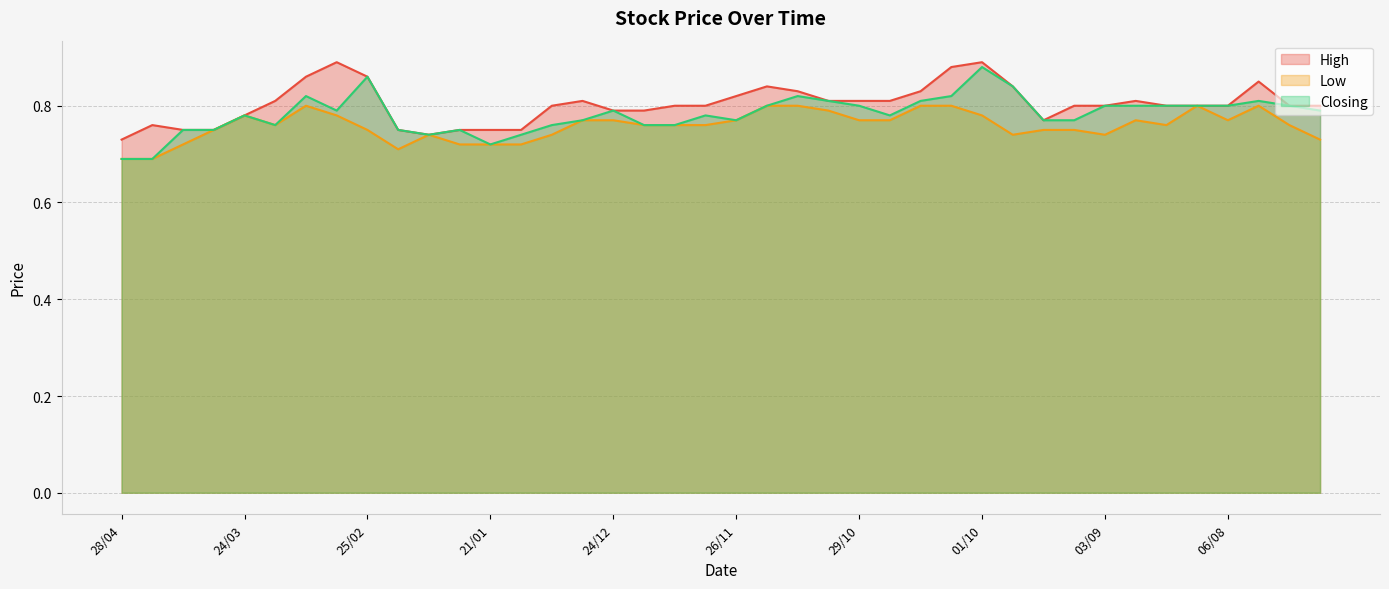

Reading left to right, list all the values displayed in this chart.

High: 0.7	0.8	0.8	0.8	0.8	0.8	0.9	0.9	0.9	0.8	0.7	0.8	0.8	0.8	0.8	0.8	0.8	0.8	0.8	0.8	0.8	0.8	0.8	0.8	0.8	0.8	0.8	0.9	0.9	0.8	0.8	0.8	0.8	0.8	0.8	0.8	0.8	0.8	0.8	0.8
Low: 0.7	0.7	0.7	0.8	0.8	0.8	0.8	0.8	0.8	0.7	0.7	0.7	0.7	0.7	0.7	0.8	0.8	0.8	0.8	0.8	0.8	0.8	0.8	0.8	0.8	0.8	0.8	0.8	0.8	0.7	0.8	0.8	0.7	0.8	0.8	0.8	0.8	0.8	0.8	0.7
Closing: 0.7	0.7	0.8	0.8	0.8	0.8	0.8	0.8	0.9	0.8	0.7	0.8	0.7	0.7	0.8	0.8	0.8	0.8	0.8	0.8	0.8	0.8	0.8	0.8	0.8	0.8	0.8	0.8	0.9	0.8	0.8	0.8	0.8	0.8	0.8	0.8	0.8	0.8	0.8	0.8